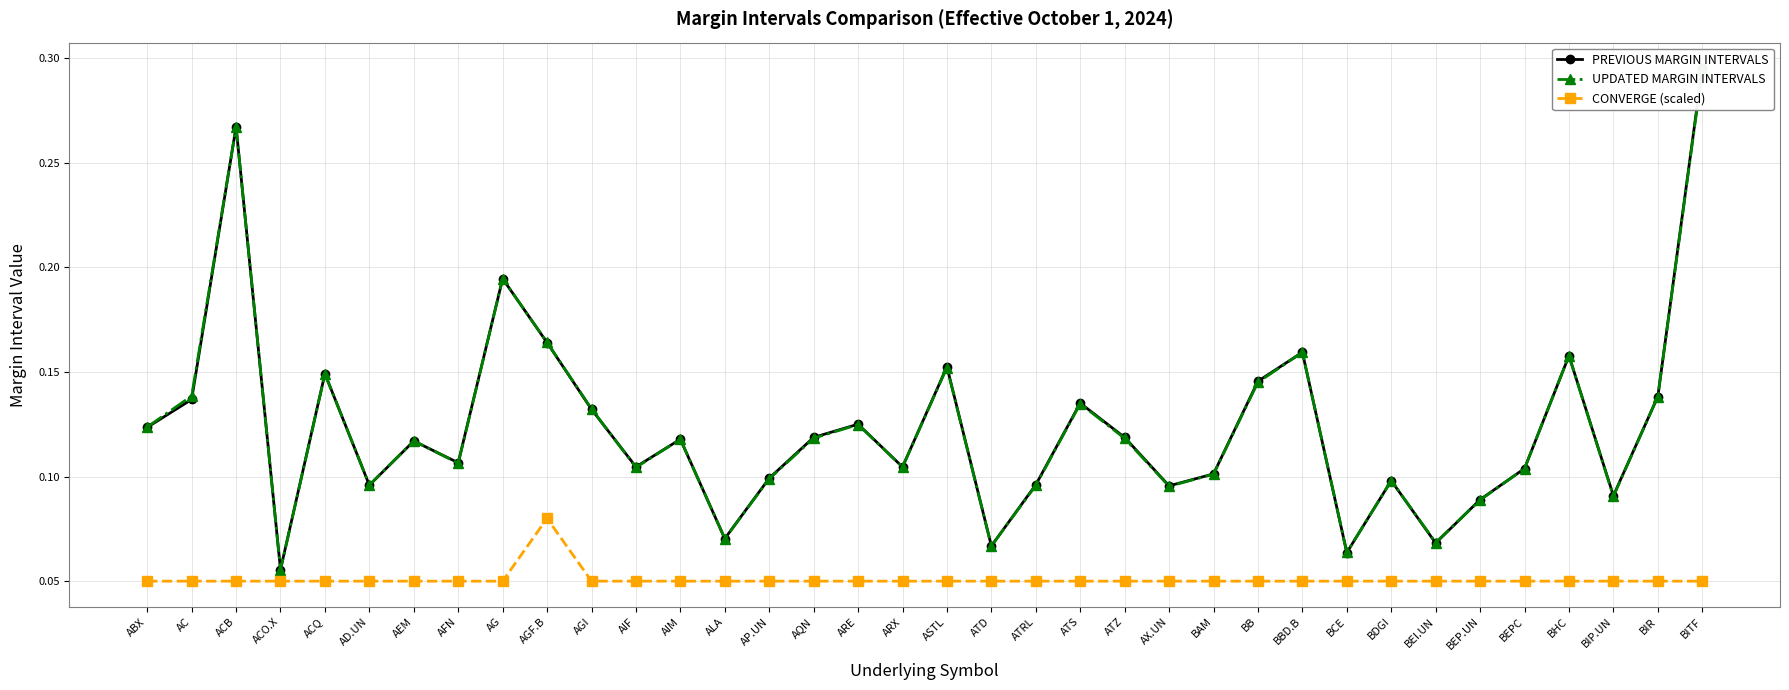

What position from the left is BITF?

36